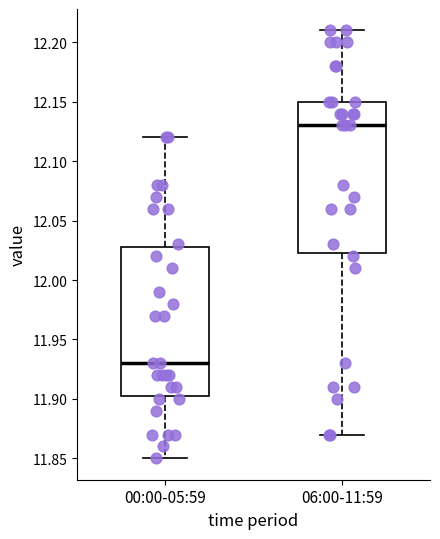

Where is the upper edge of the box for 00:00-05:59 on the y-axis? The values are not printed on the chart, so give them approximately, as read against the axis.

12.030